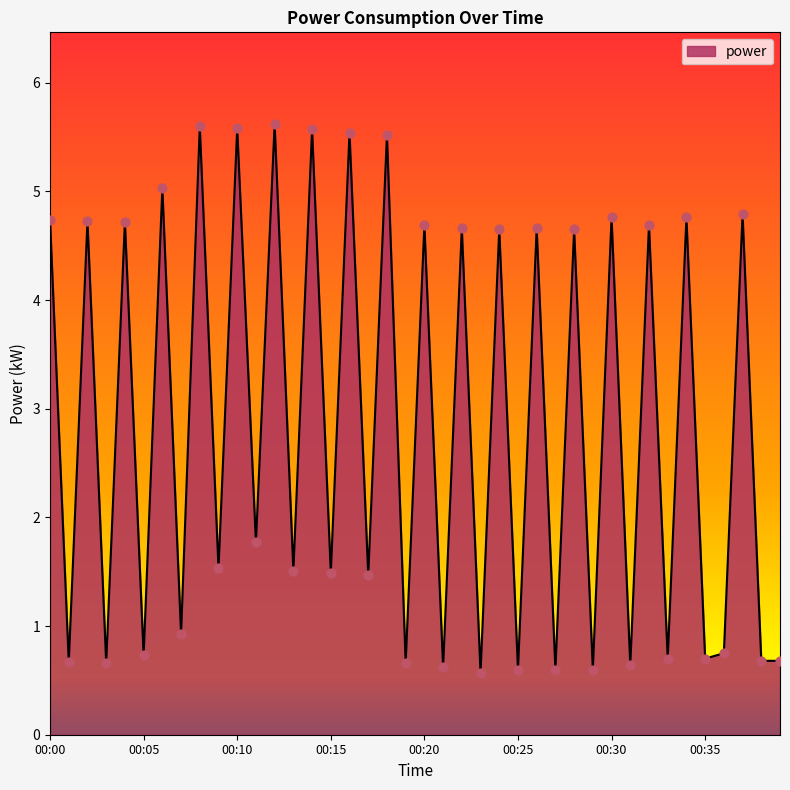

What is the maximum value shown in the chart?

5.6